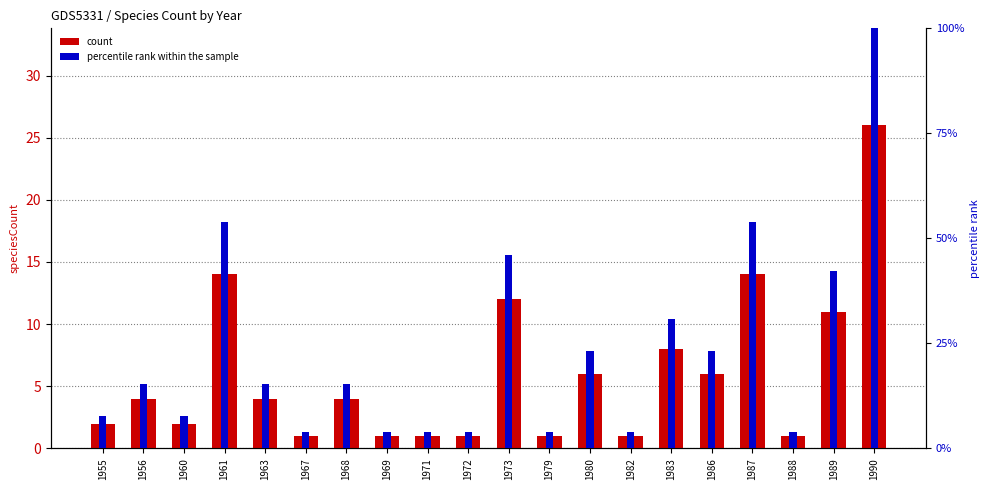

Does the chart contain any negative values?

No